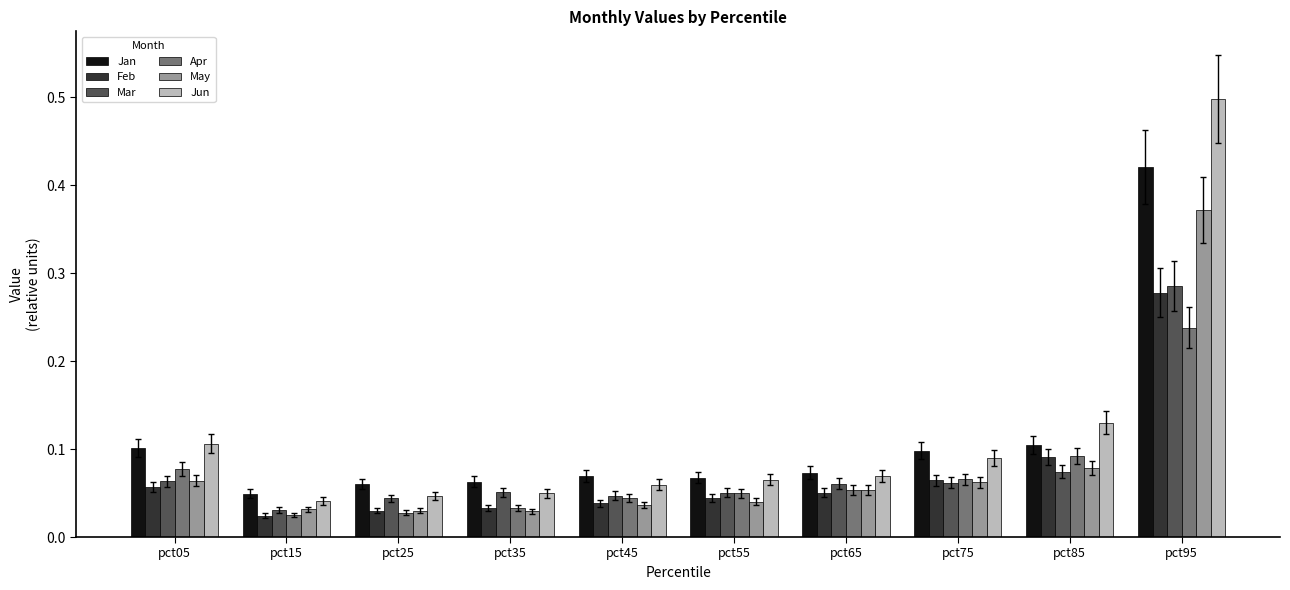

True or false: Jun has a value of 0.9 at pct95.

False